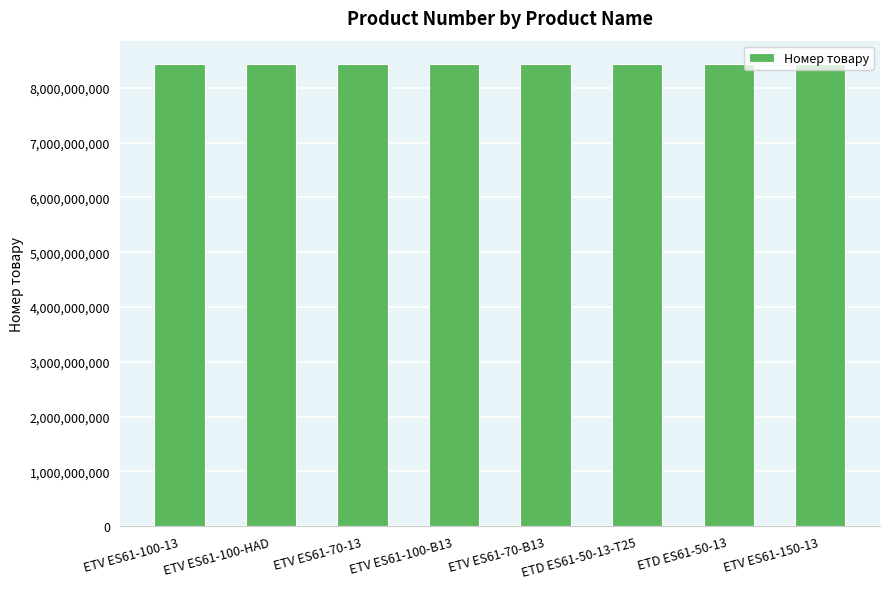

What is the minimum value shown in the chart?

8436016010